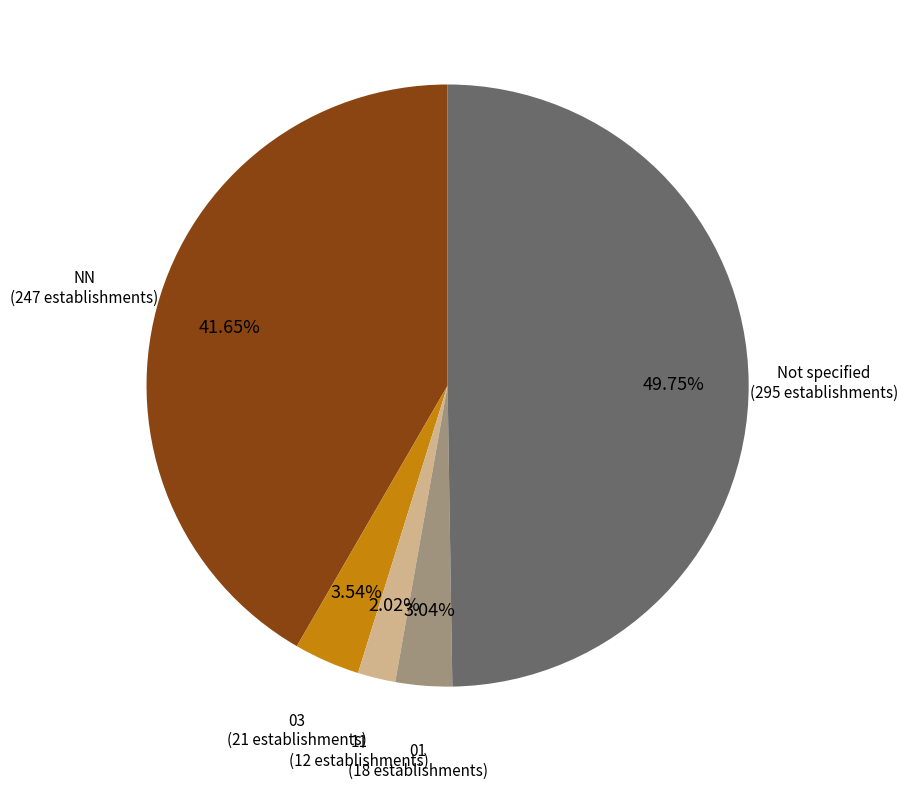

What percentage is the NN slice, to the nearest percent?

42%